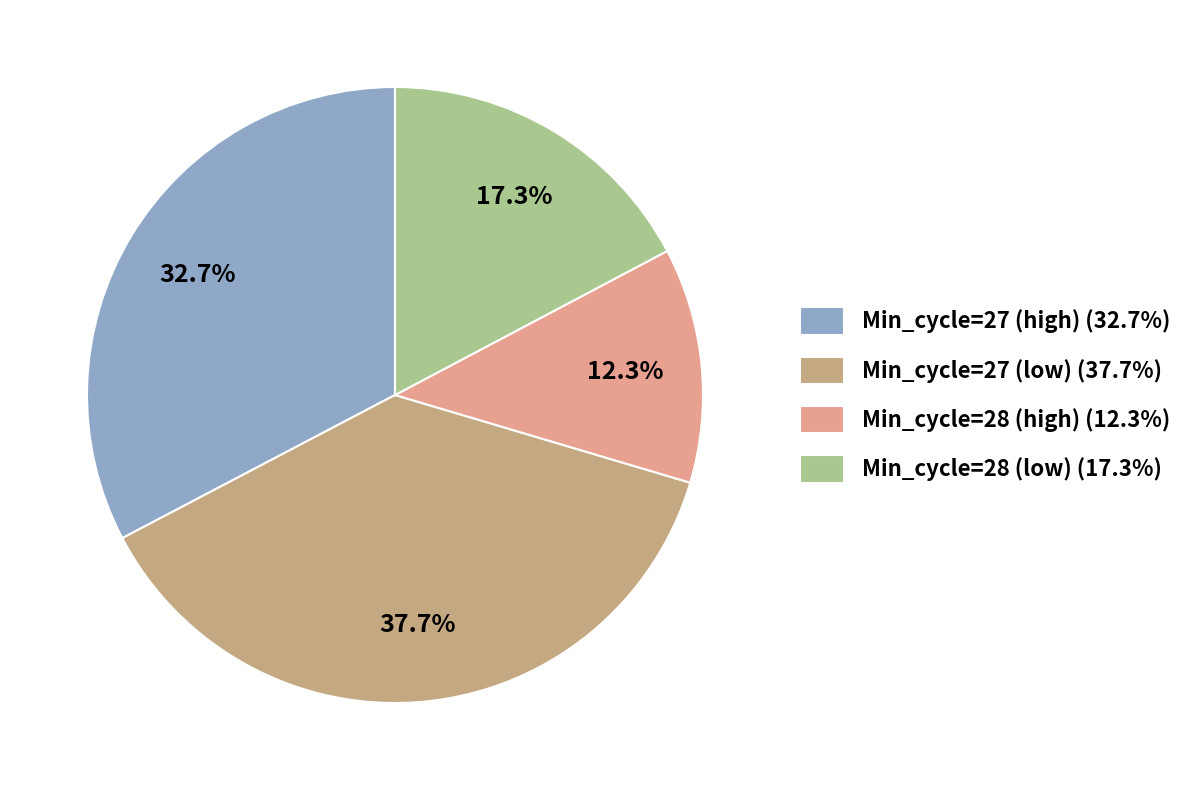

What is the smallest slice in the pie chart?

Min_cycle=28 (high) (12.3%)